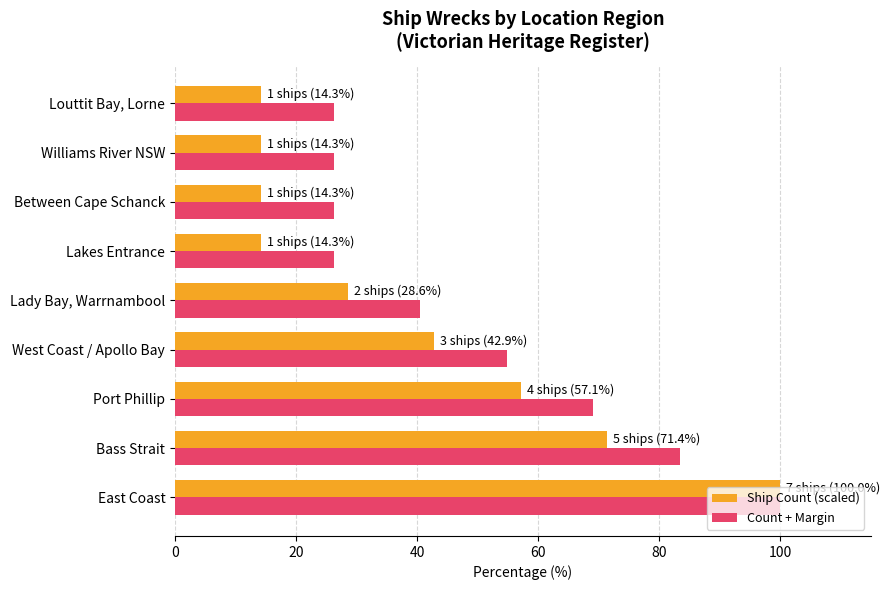

List the series in order of their overall mean, highest first.

Count + Margin, Ship Count (scaled)